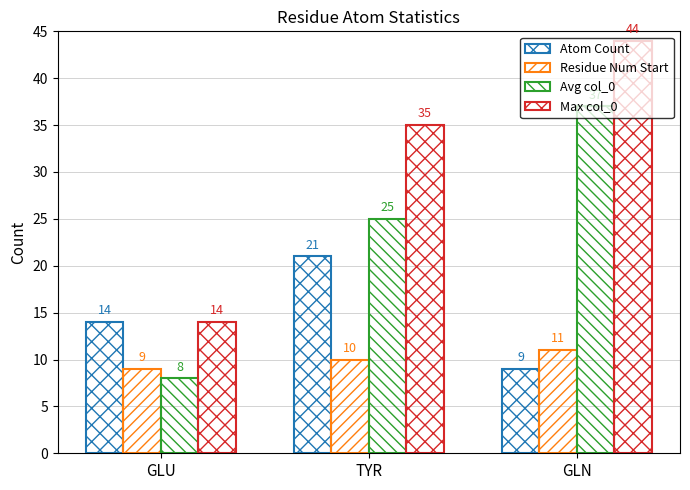

Rank the series by their average value, from lowest to highest.

Residue Num Start, Atom Count, Avg col_0, Max col_0